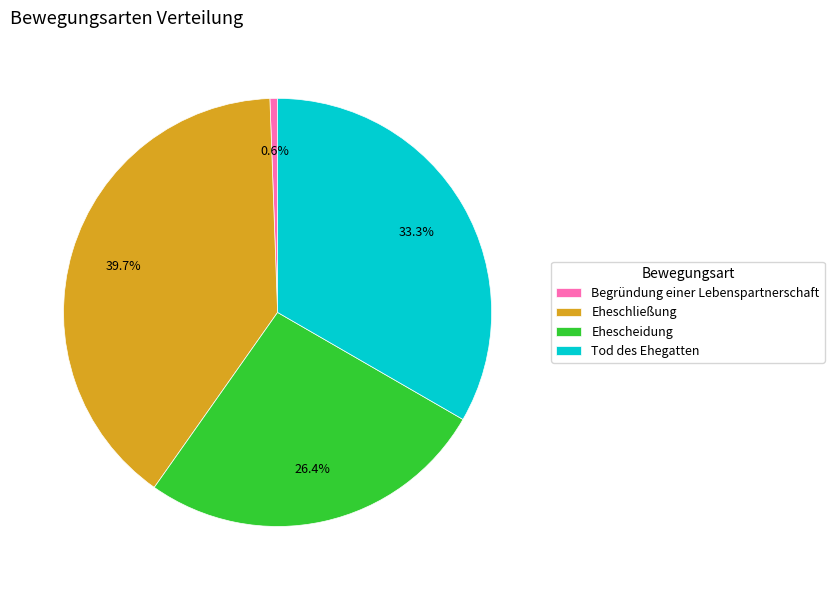

Is Ehescheidung the majority of the pie?

No